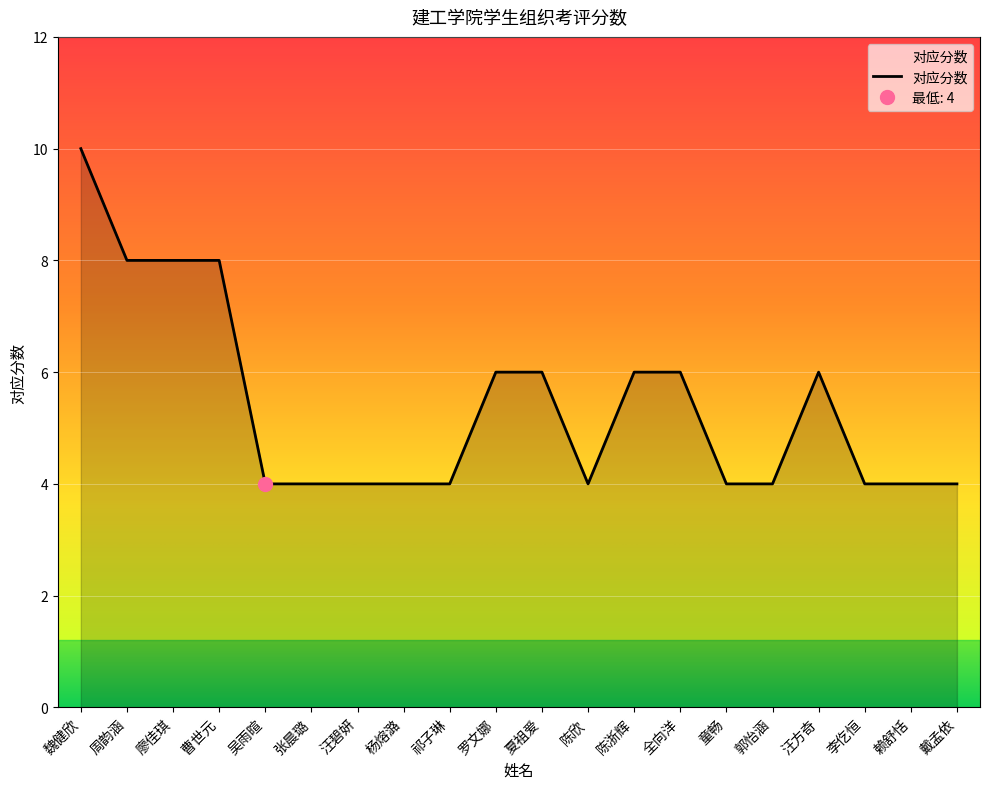

True or false: the data shows 4 at 赖舒恬.

True